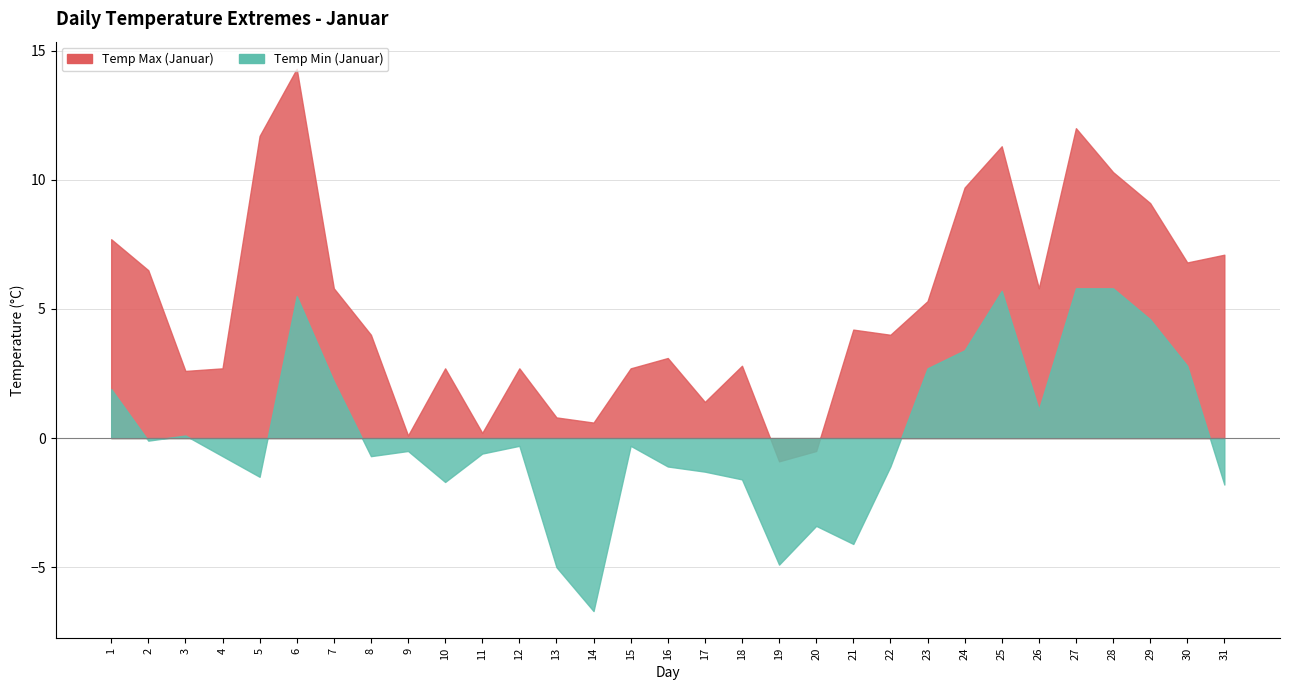

True or false: Temp Max (Januar) has a value of 10.1 at 7.

False